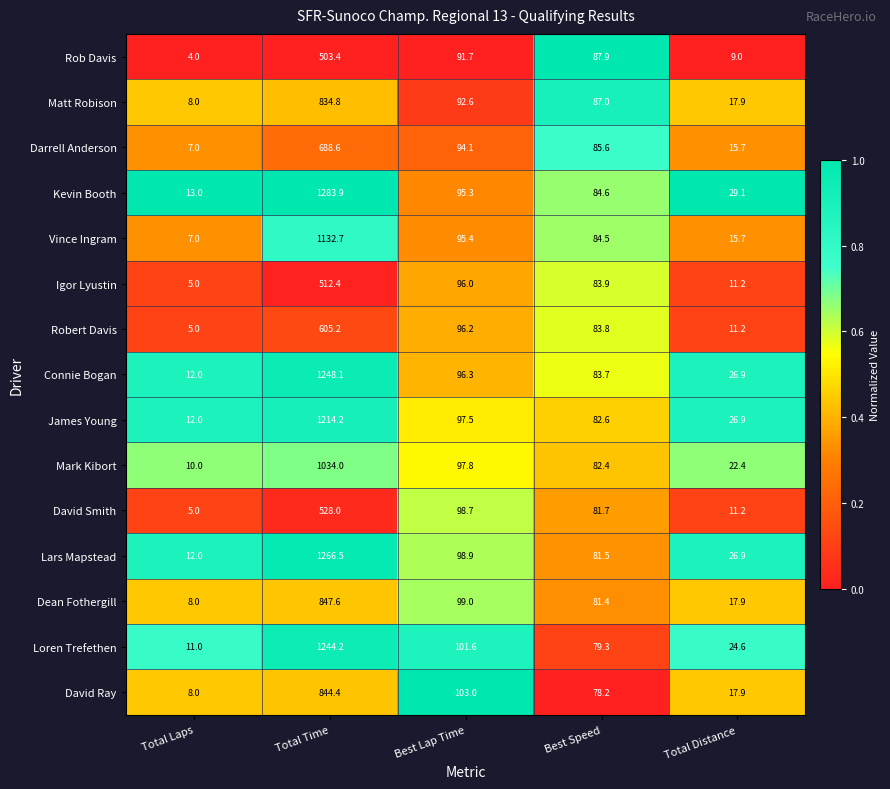

What is the greatest value displayed?

1283.9